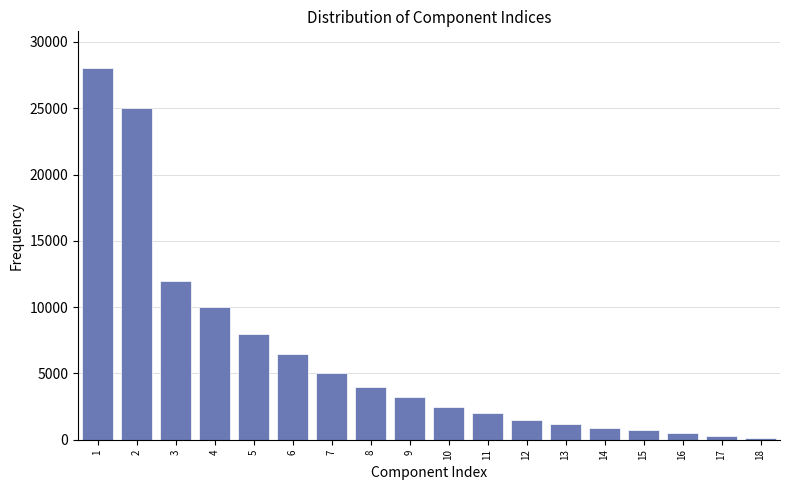

Reading left to right, extract all data points from this chart.

28000	25000	12000	10000	8000	6500	5000	4000	3200	2500	2000	1500	1200	900	700	500	300	100